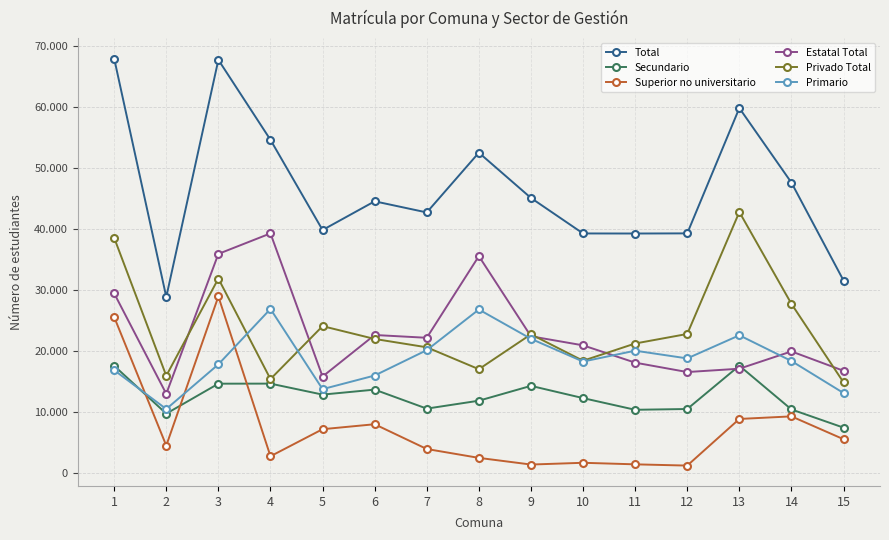

Which series has the largest range (max minus min)?

Total